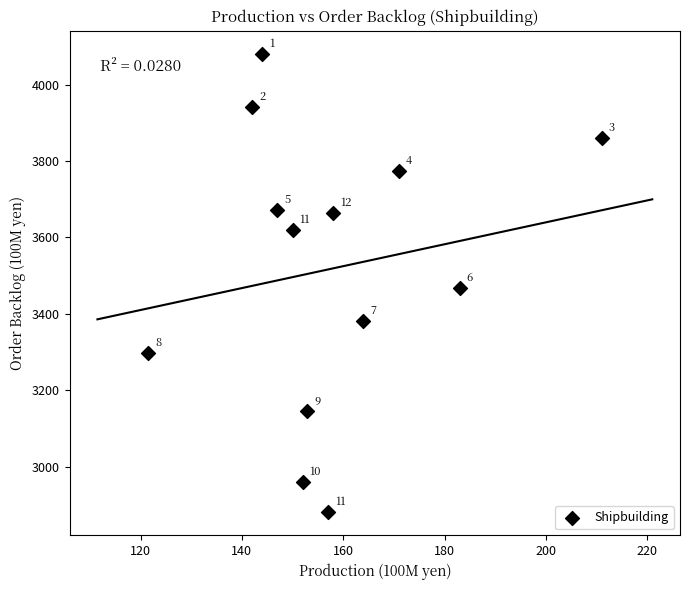

What Y value in the scatter plot is closest to 3480?

3468.0